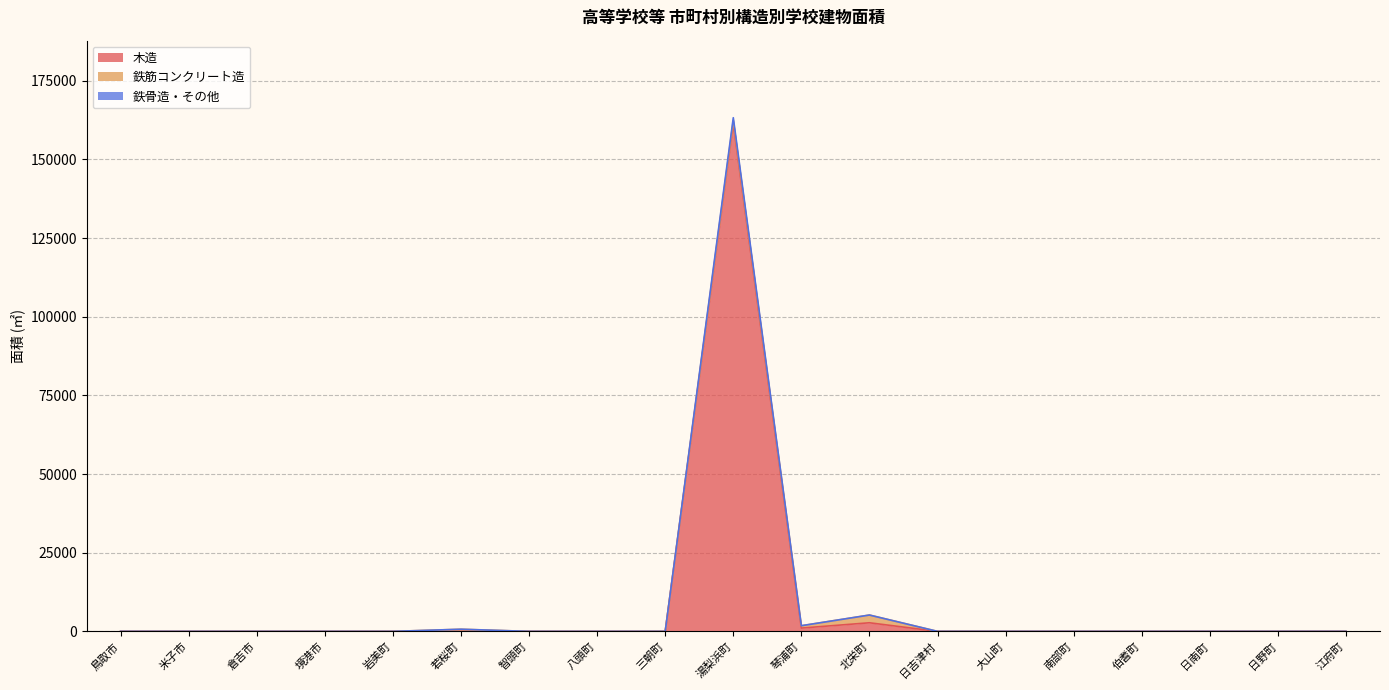

What position from the left is 北栄町?

12